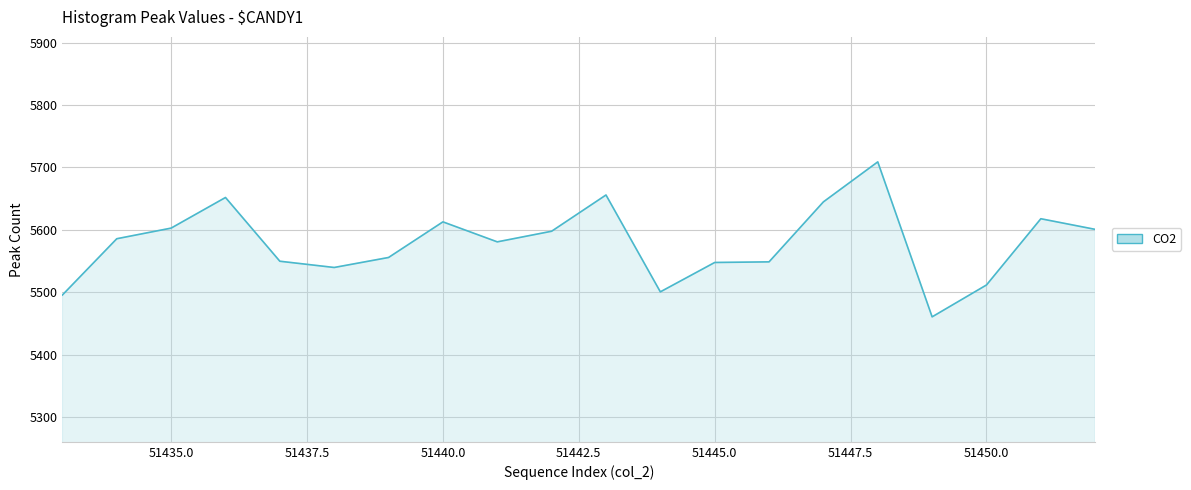

What is the smallest value displayed?

5461